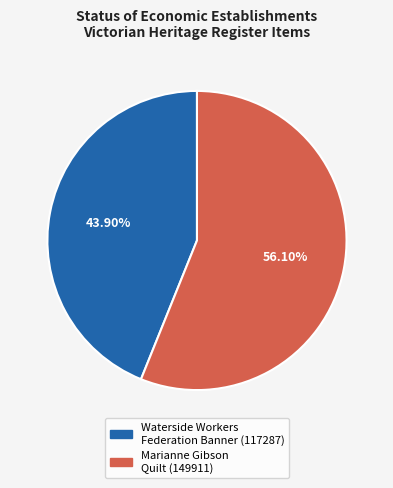

Is there any slice that represents more than half of the pie?

Yes